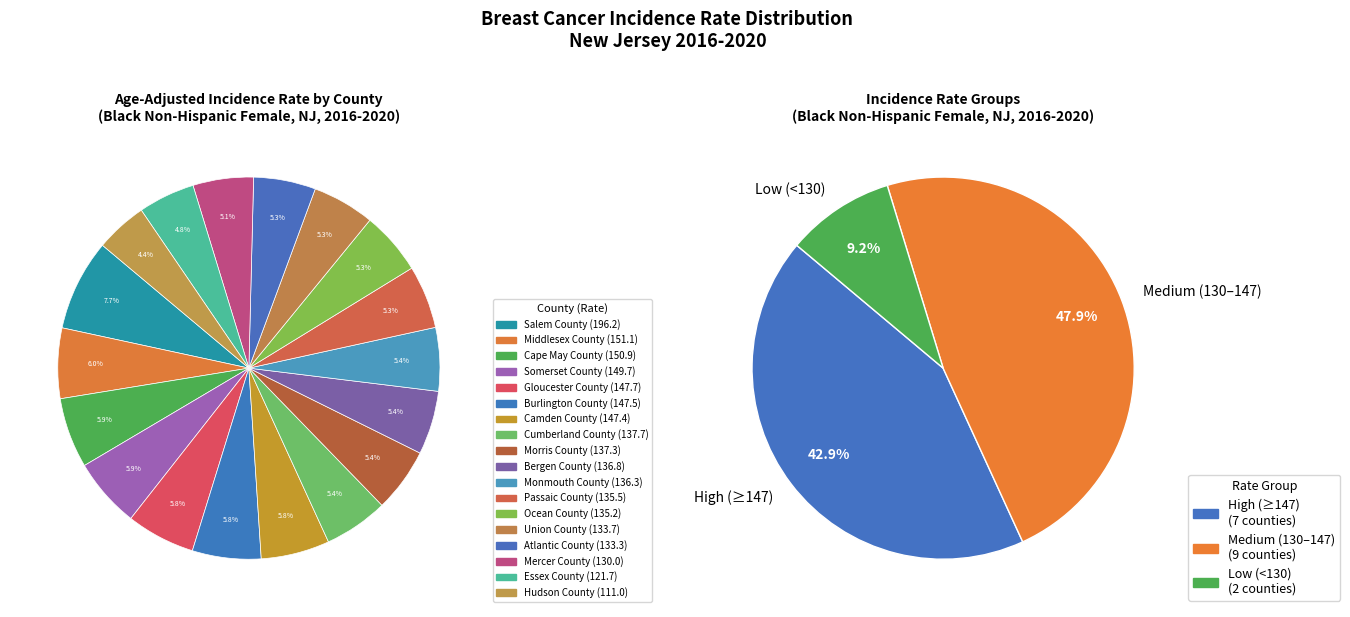

To the nearest percent, what is the combined percentage of Morris County and Essex County?

10%